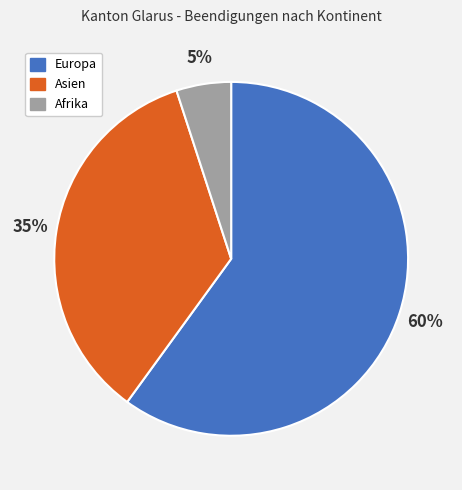

To the nearest percent, what is the difference between the largest and smallest slice percentages?

55%